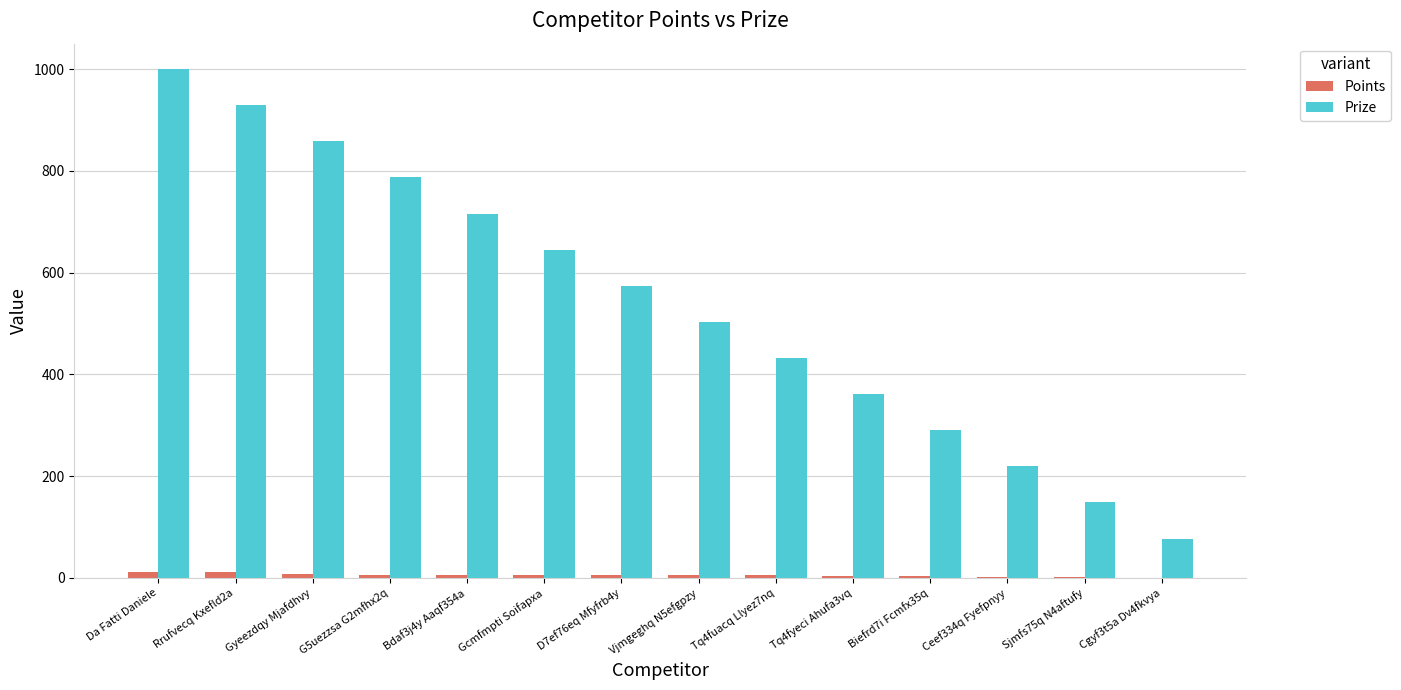

Is it true that Prize equals 1000 at Da Fatti Daniele?

True